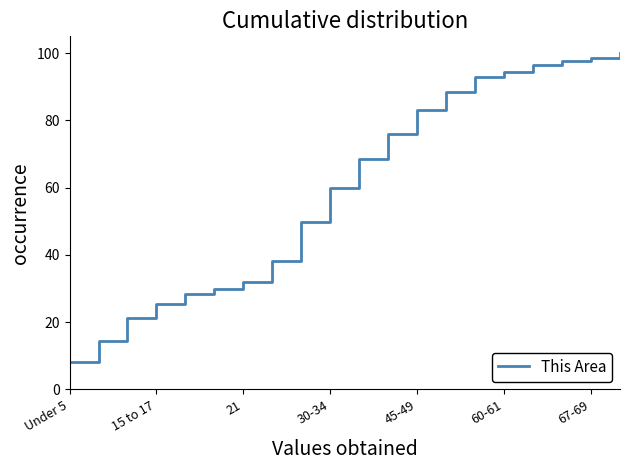

What is the maximum value shown in the chart?

100.0